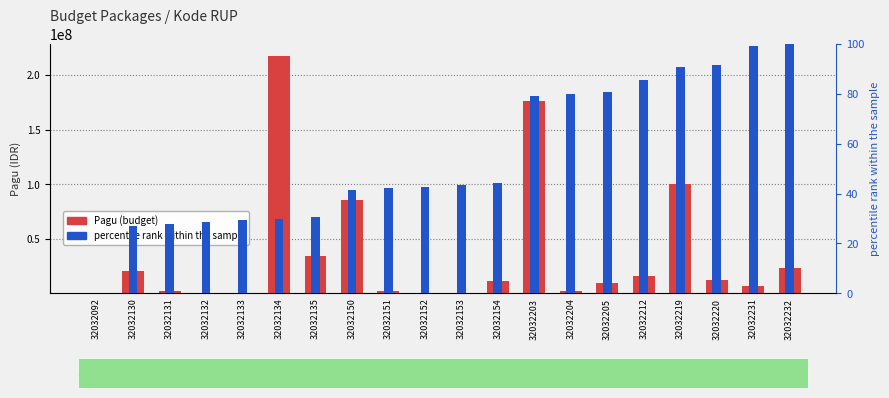

Reading left to right, list all the values displayed in this chart.

400000	20650000	2500000	400000	400000	217200000	34750000	85366000	2500000	400000	400000	11950000	175952000	2500000	9500000	15957000	99958000	12200000	7000000	23100000